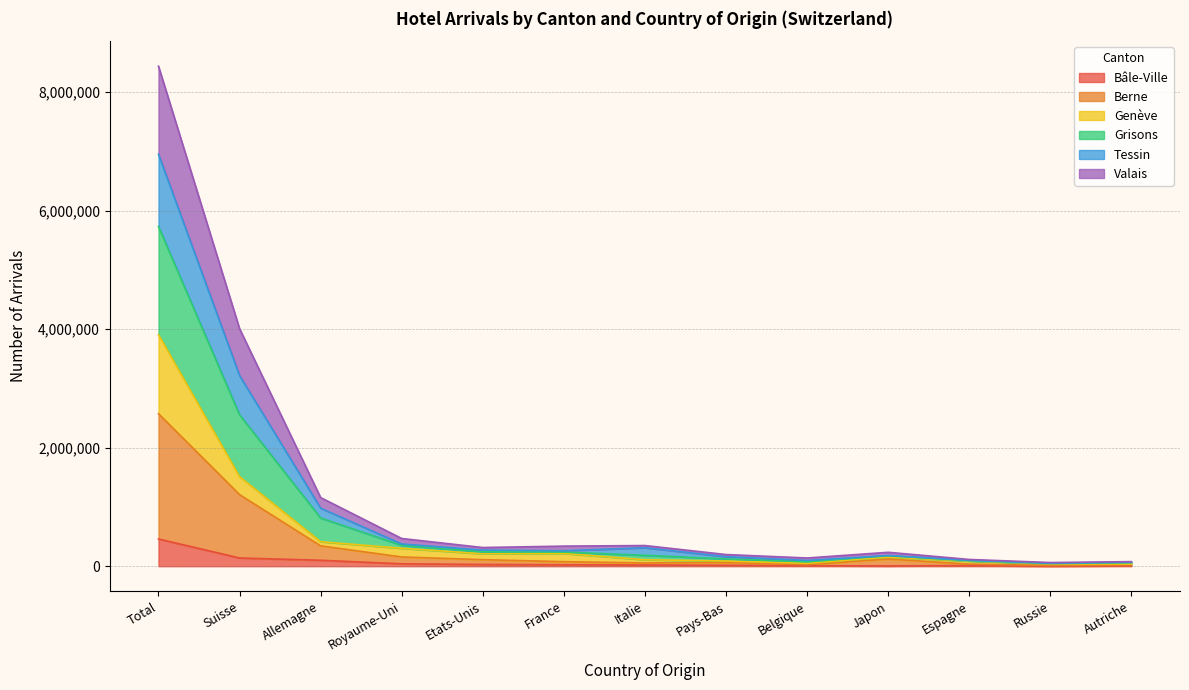

How many lines are shown in the chart?

6